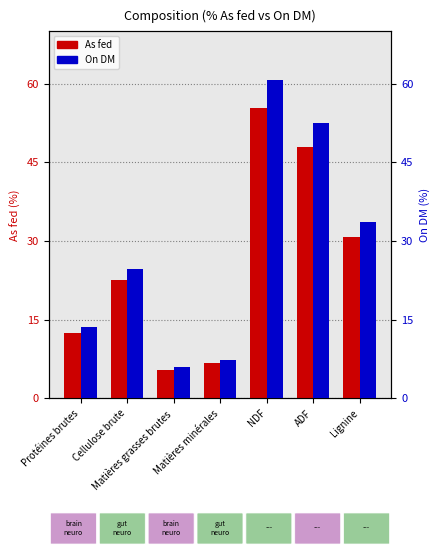

What is the difference between the highest and lowest values at Lignine?

2.9